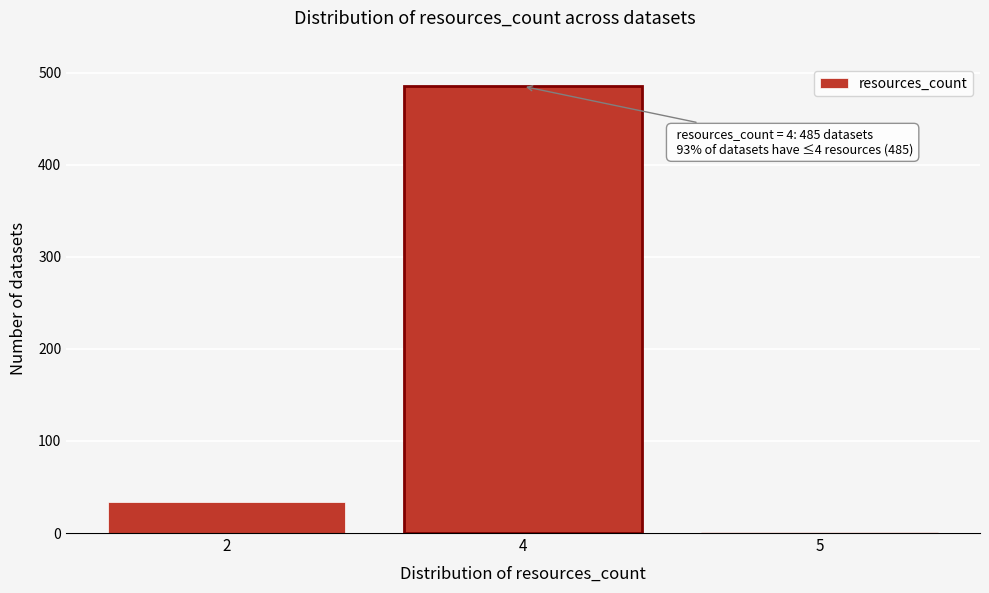

Reading left to right, what are all the values shown in this chart?

2=34	4=485	5=1